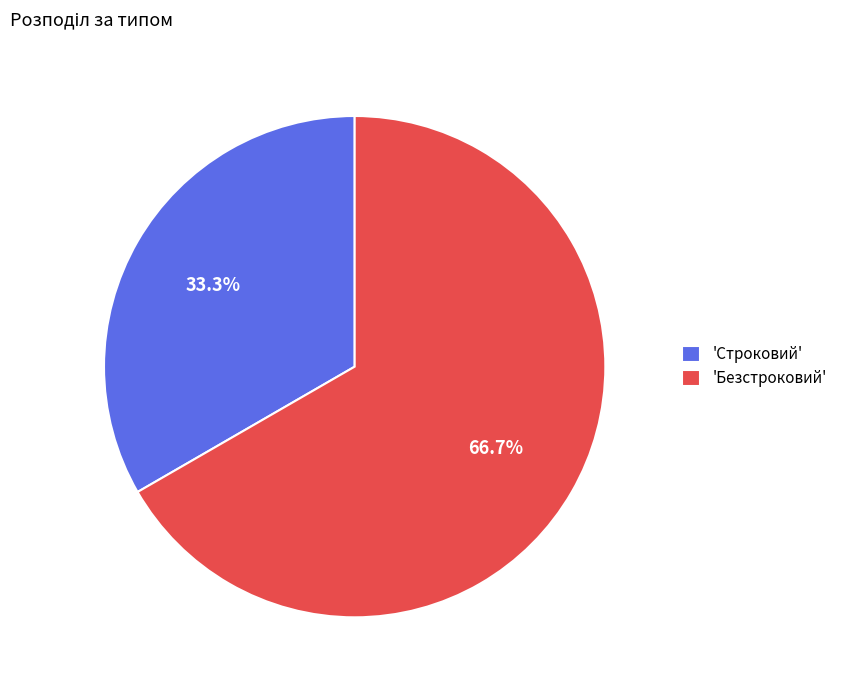

Which has a higher value, 'Строковий' or 'Безстроковий'?

'Безстроковий'